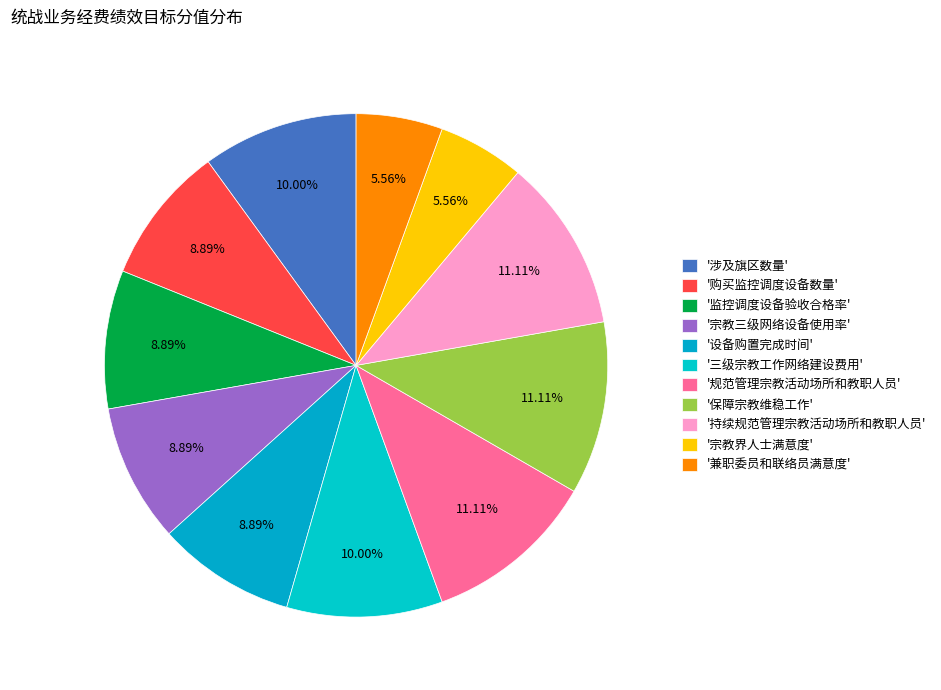

How many segments does this pie chart have?

11